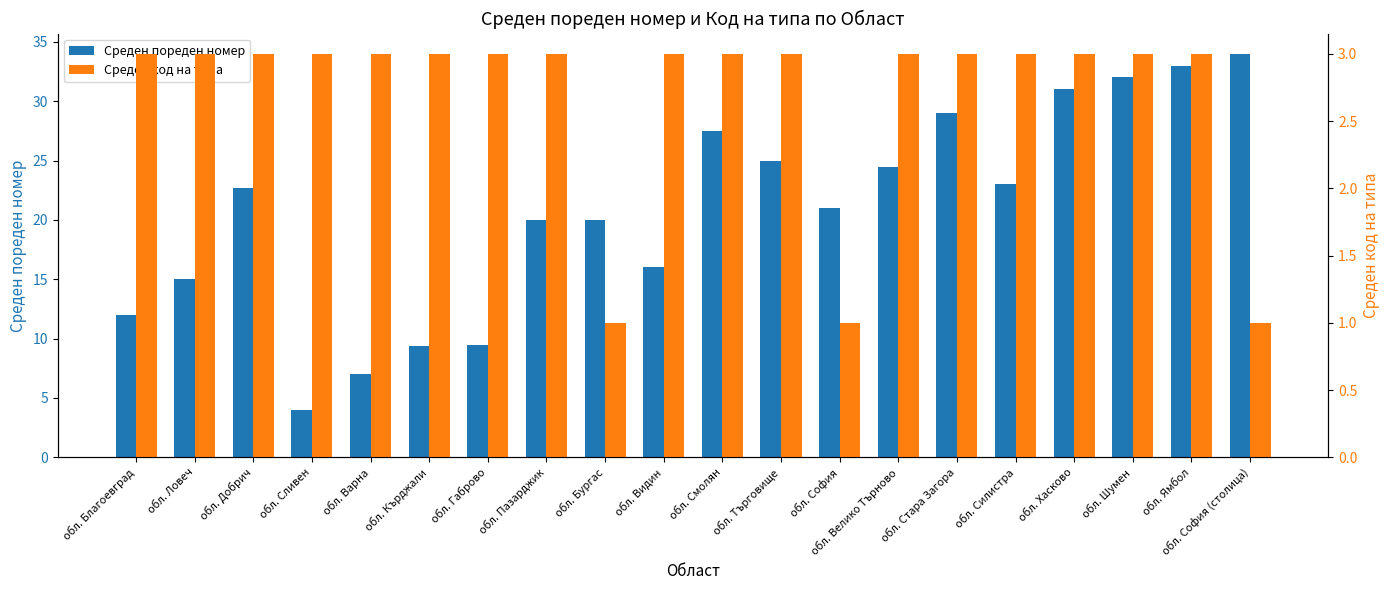

What is the greatest value displayed?

34.0